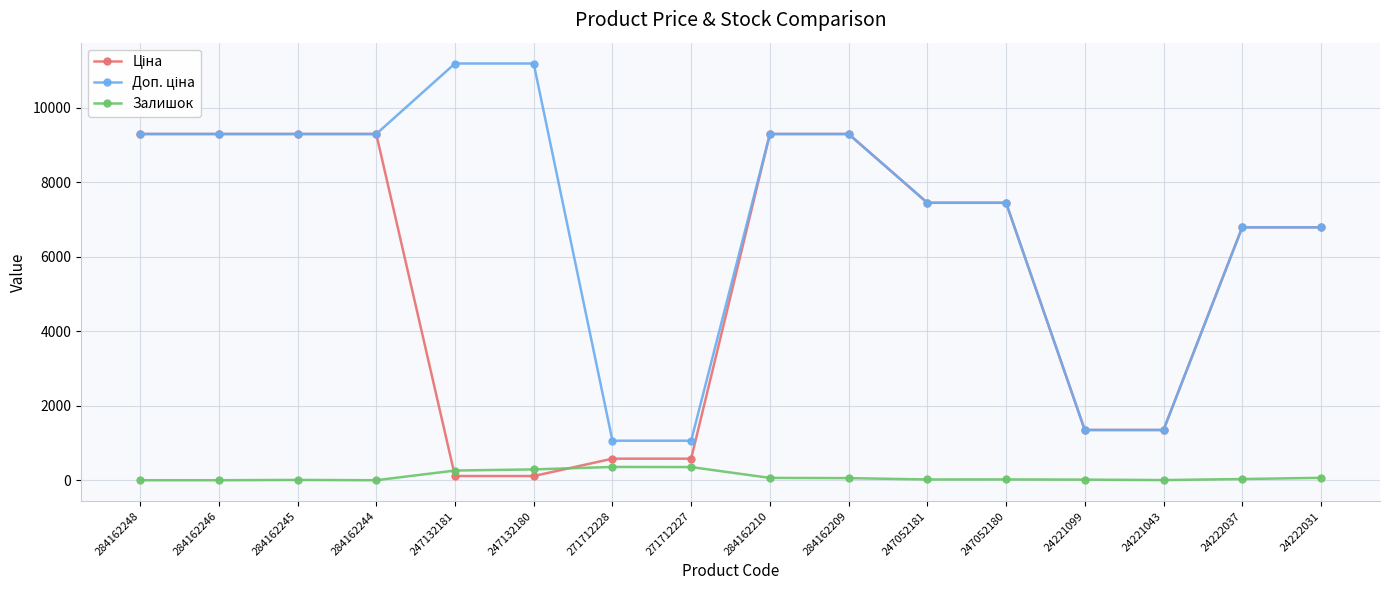

At how many categories does at least one series exceed 6542?

12